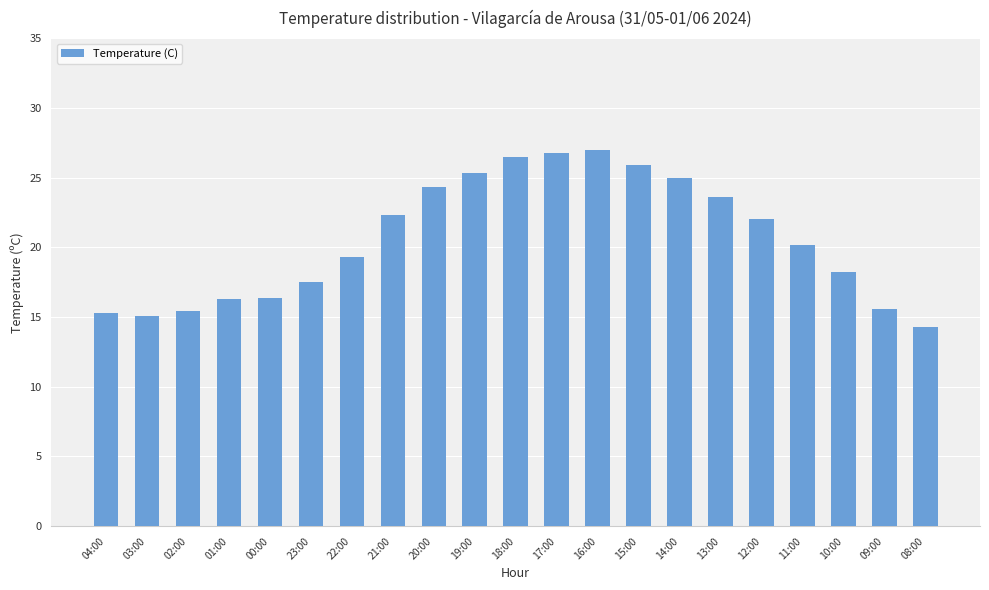

What is the maximum value shown in the chart?

27.0